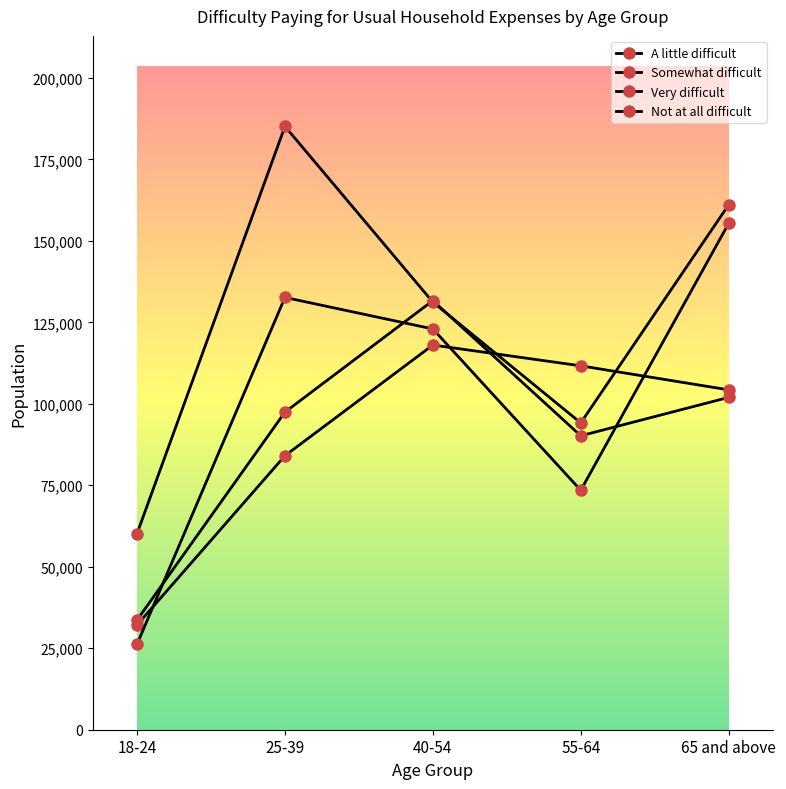

What is the difference between the Somewhat difficult values at 25-39 and 65 and above?

20203